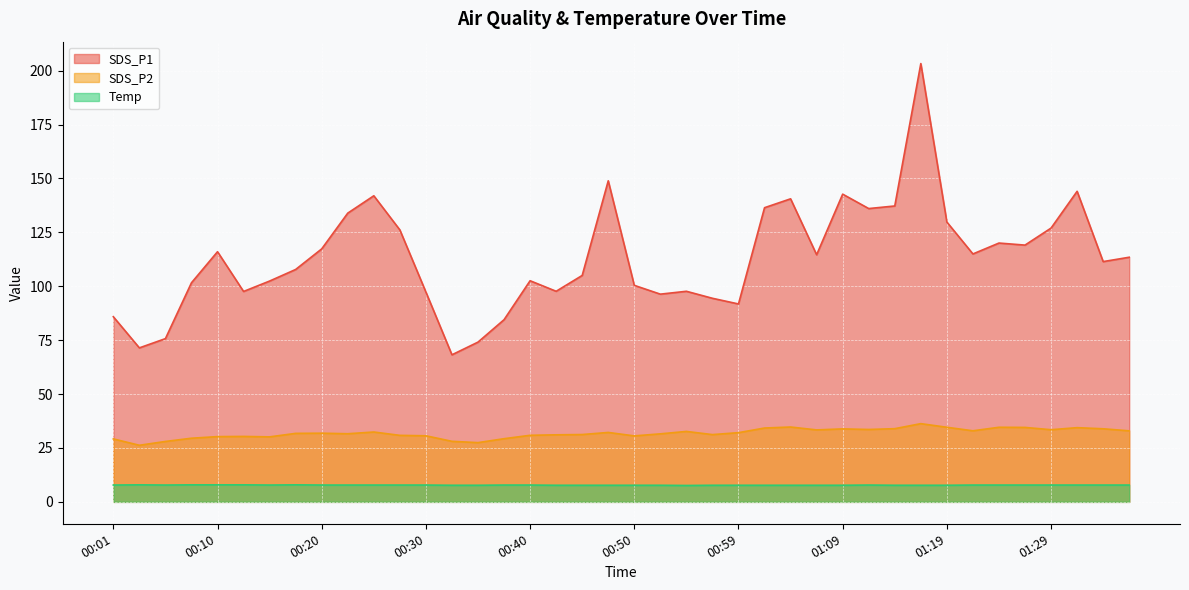

At 01:21, list the series in order from largest to smallest.

SDS_P1, SDS_P2, Temp